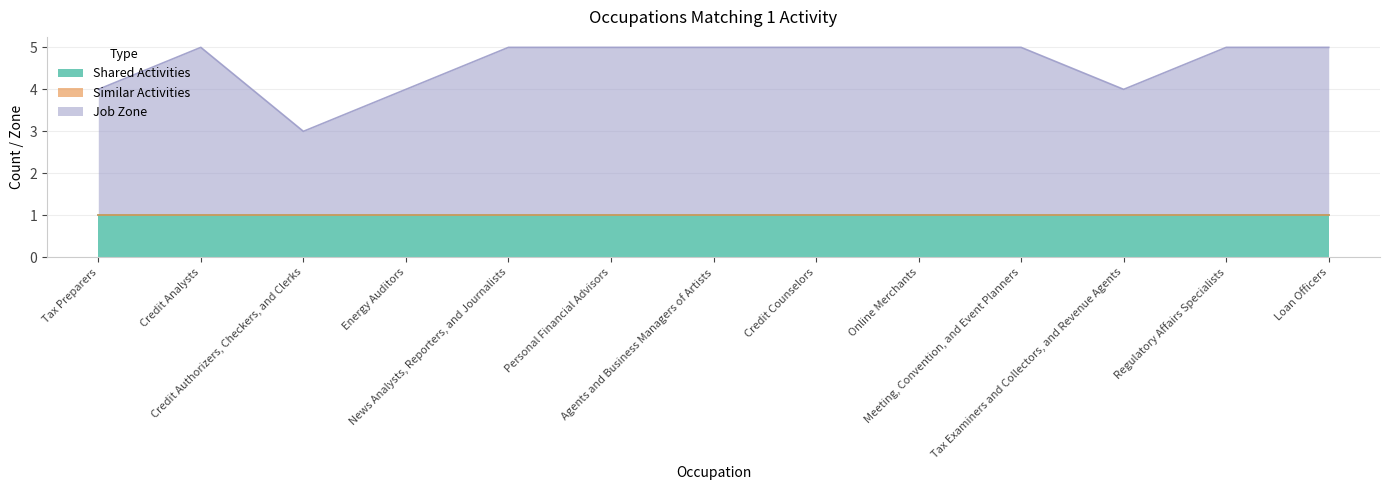

What is the difference between the maximum and minimum values in the Job Zone series?

2